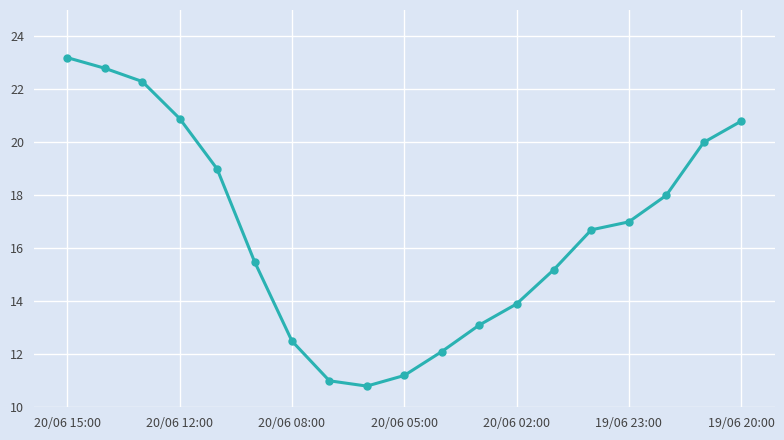

What is the maximum value shown in the chart?

23.2